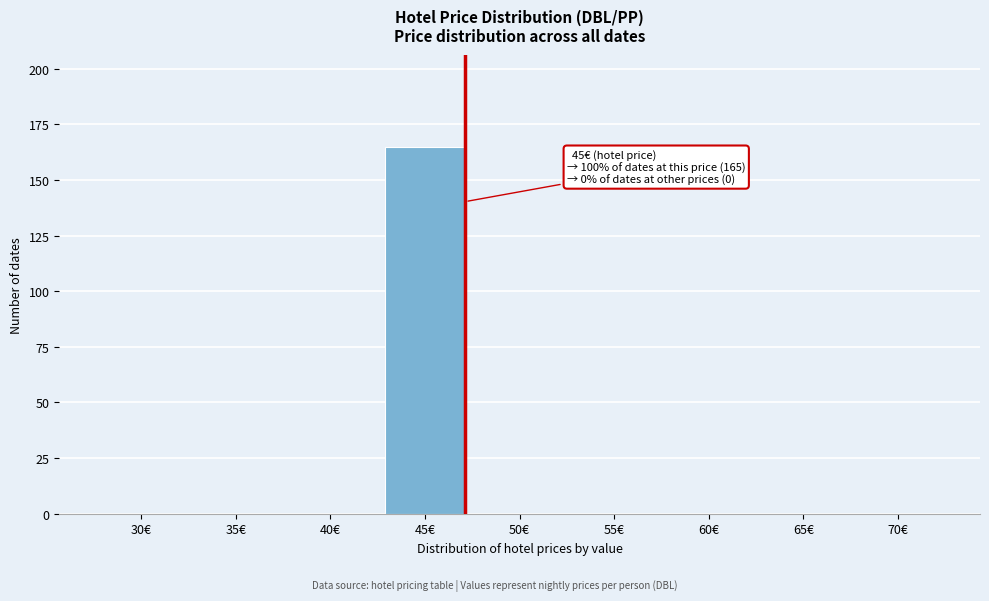

Reading right to left, what are all the values shown in this chart?

70€=0	65€=0	60€=0	55€=0	50€=0	45€=165	40€=0	35€=0	30€=0